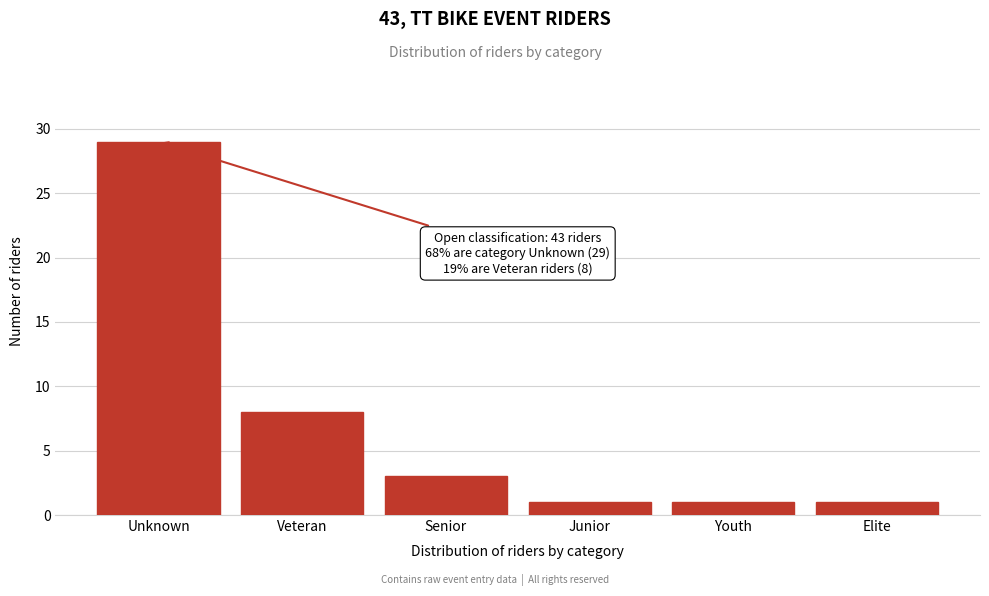

Reading right to left, transcribe all the data shown in this chart.

1	1	1	3	8	29